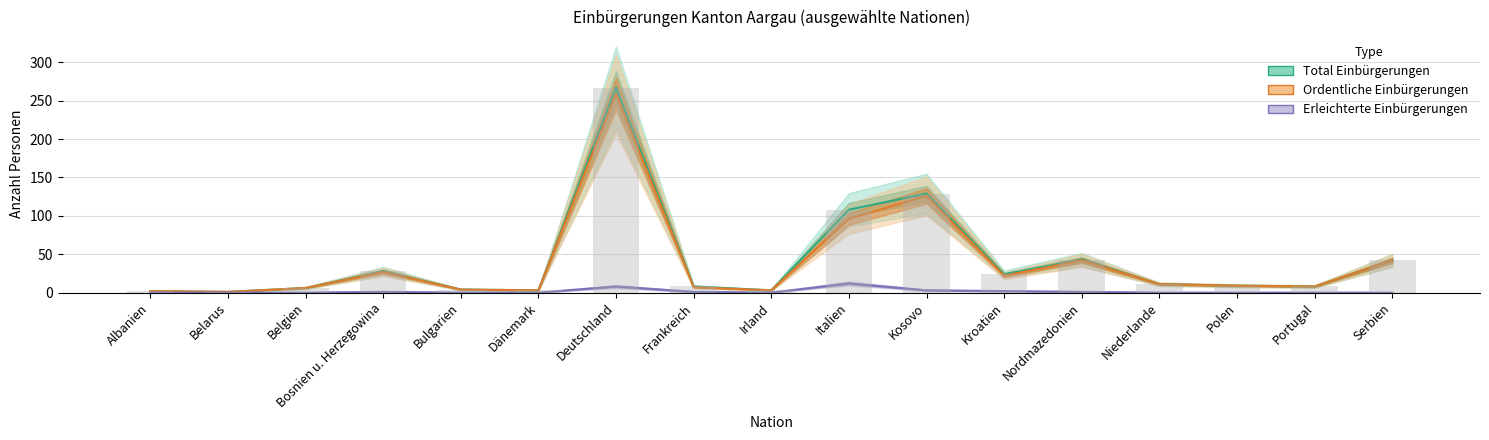

What is the sum of the Erleichterte Einbürgerungen values at Italien and Dänemark?

12